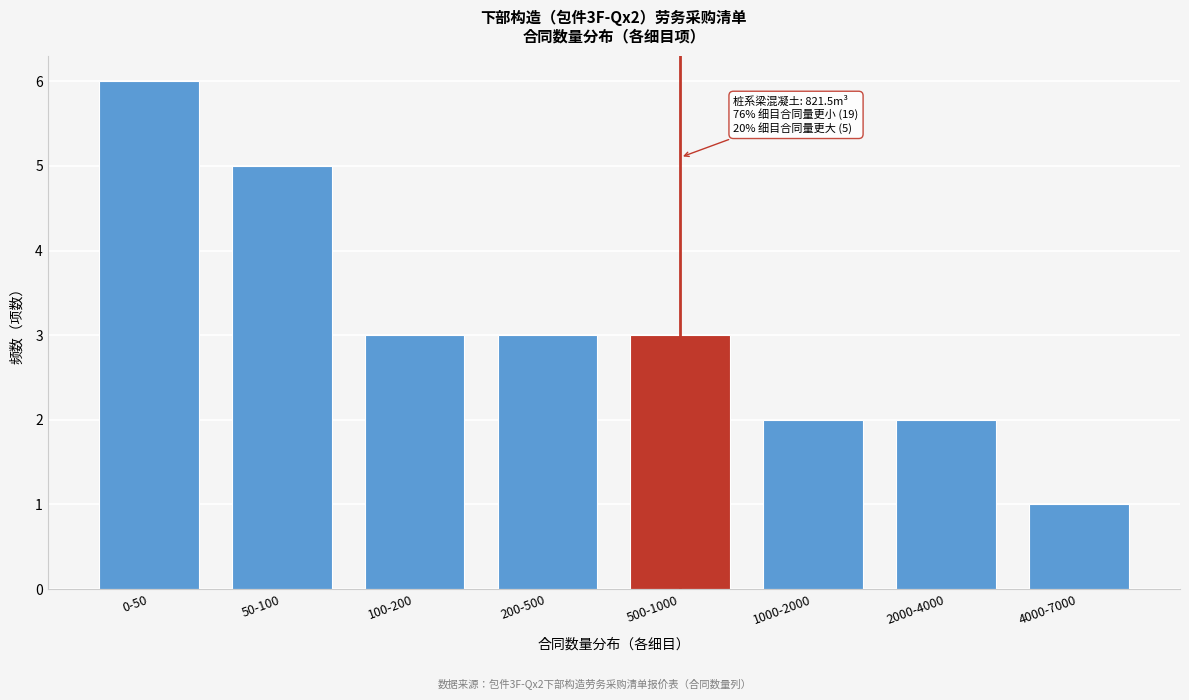

Reading right to left, extract all data points from this chart.

4000-7000=1	2000-4000=2	1000-2000=2	500-1000=3	200-500=3	100-200=3	50-100=5	0-50=6